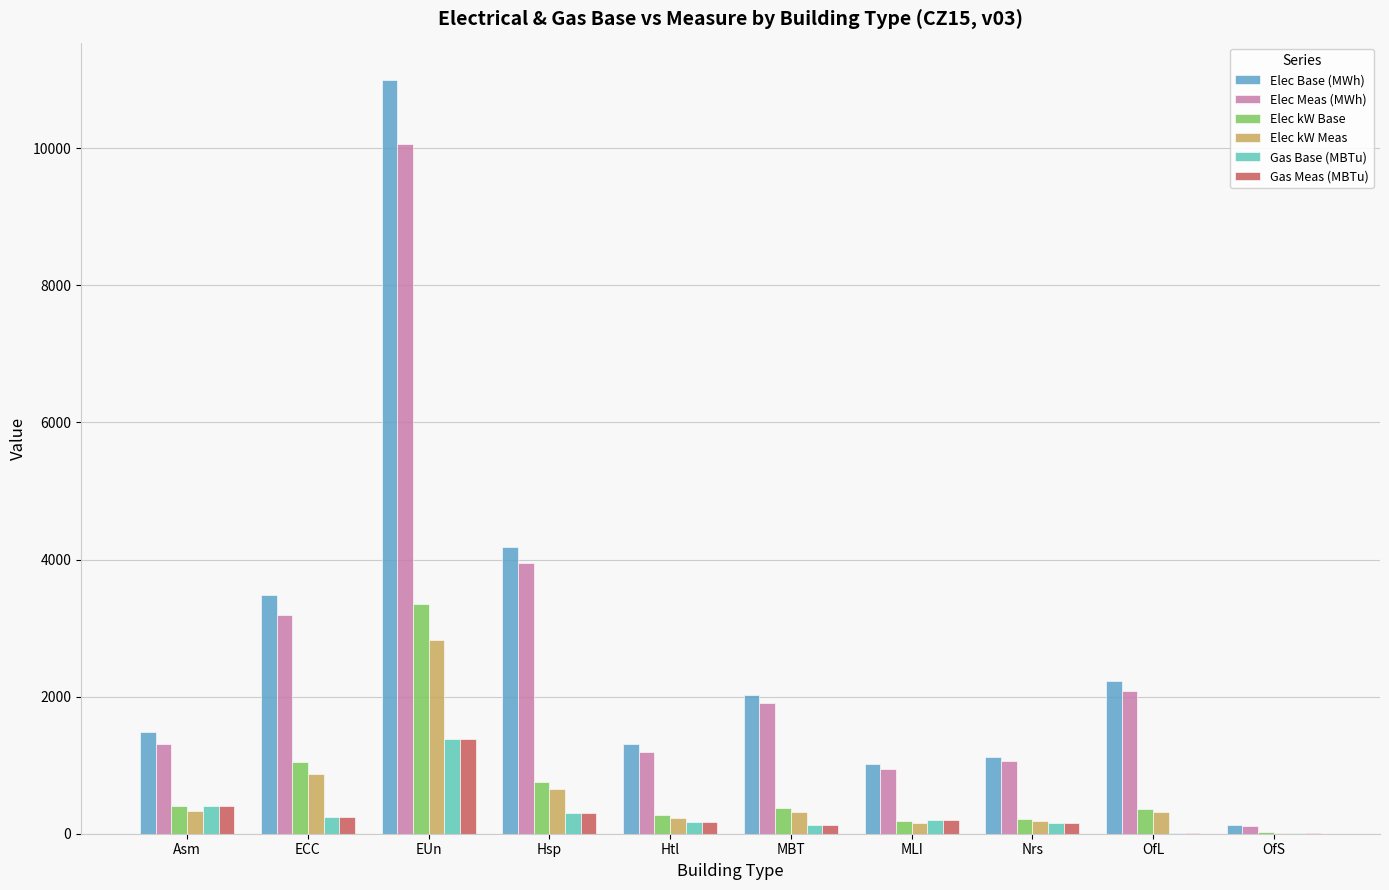

The Elec Base (MWh) series shows 2025.3 at MBT. True or false?

True